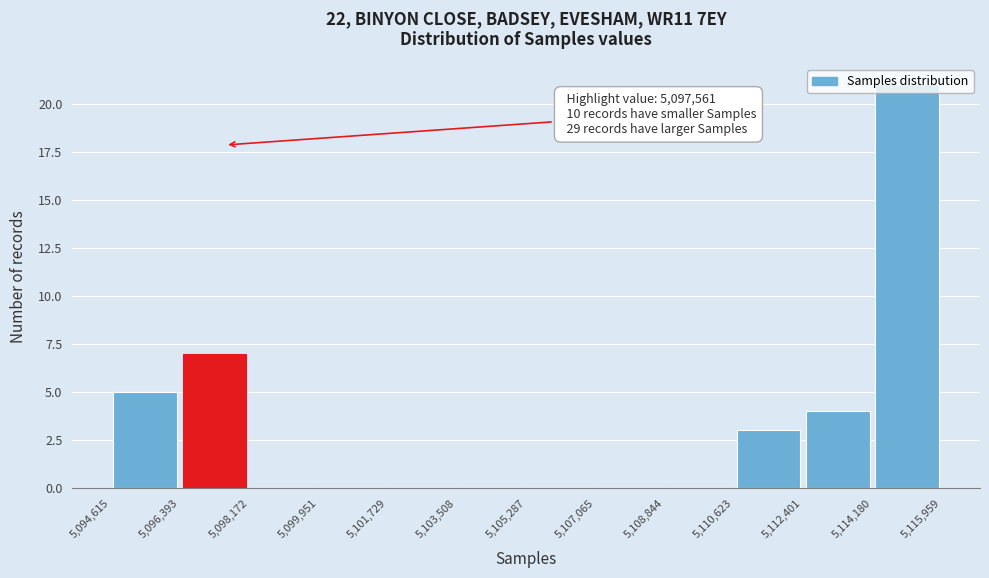

Which range on the x-axis has the tallest bar?

5,114,180 to 5,115,959